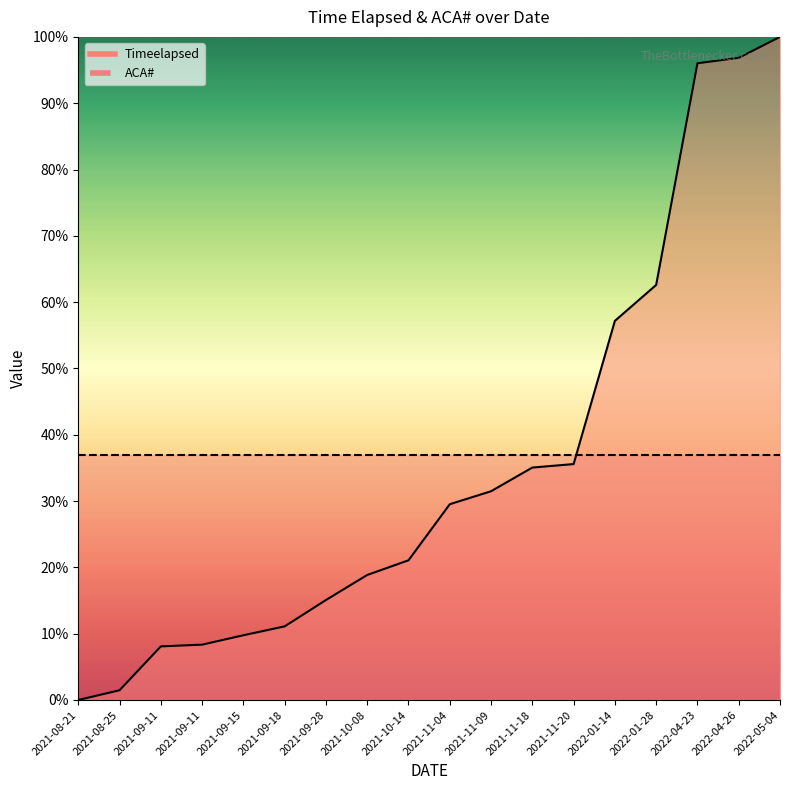

What is the label of the 13th point from the right?

2021-09-18